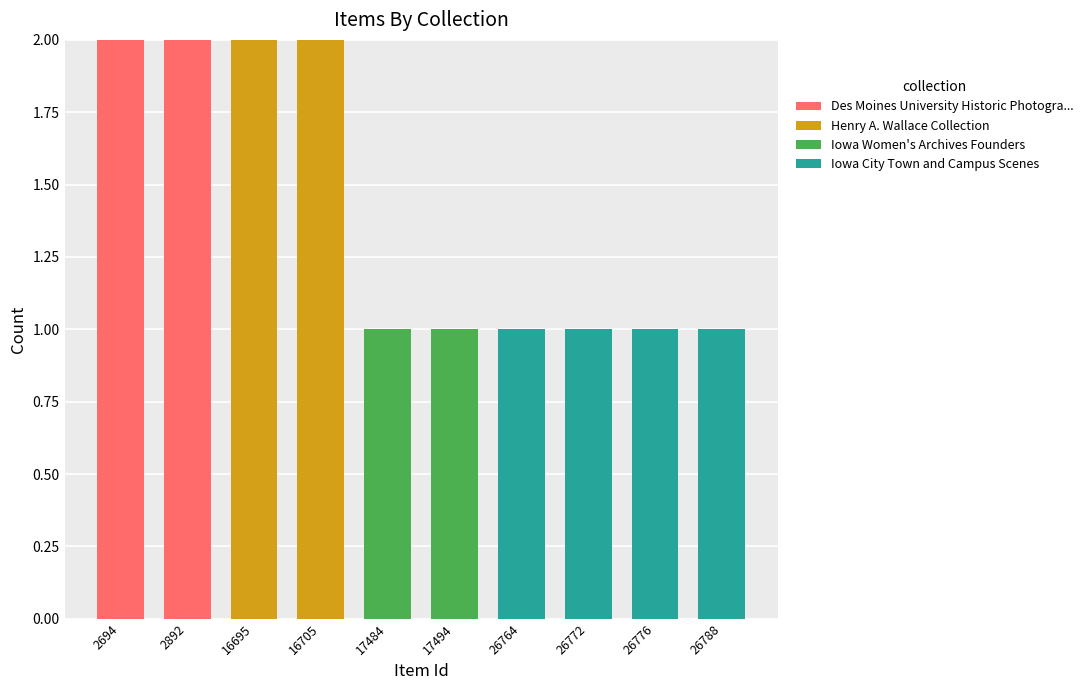

The value of Des Moines University Historic Photogra... at 2694 is 3. True or false?

False